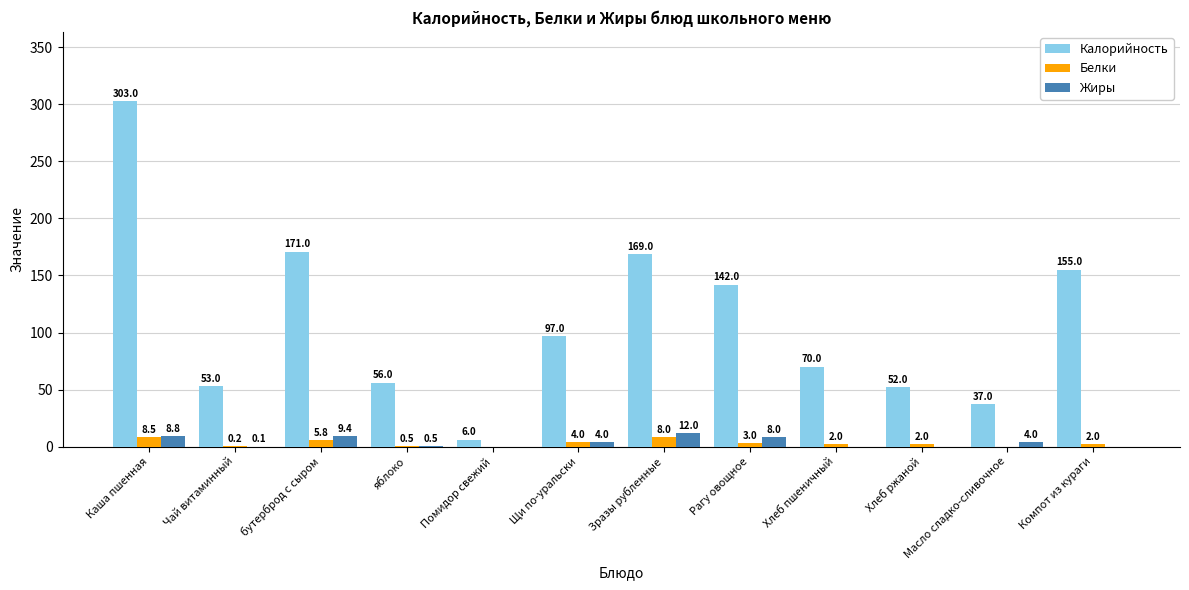

What is the sum of the Калорийность values at Рагу овощное and Помидор свежий?

148.0